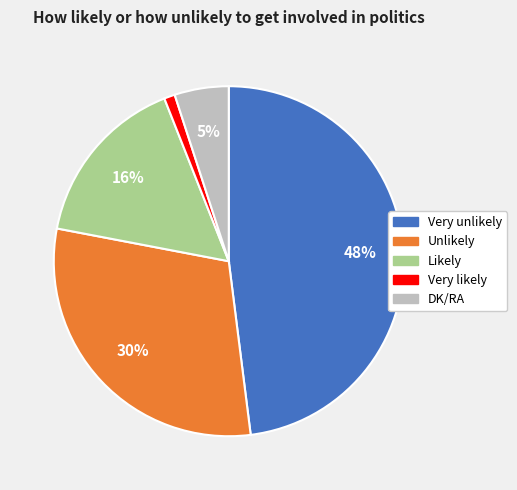

Is there any slice that represents more than half of the pie?

No